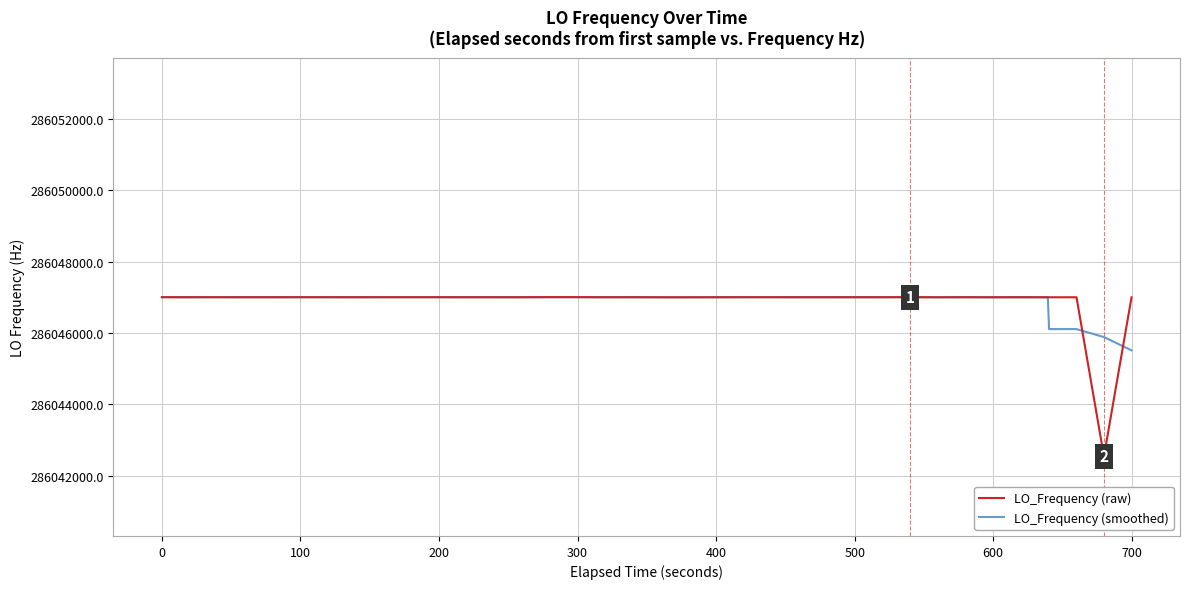

What is the smallest value displayed?

286042545.3